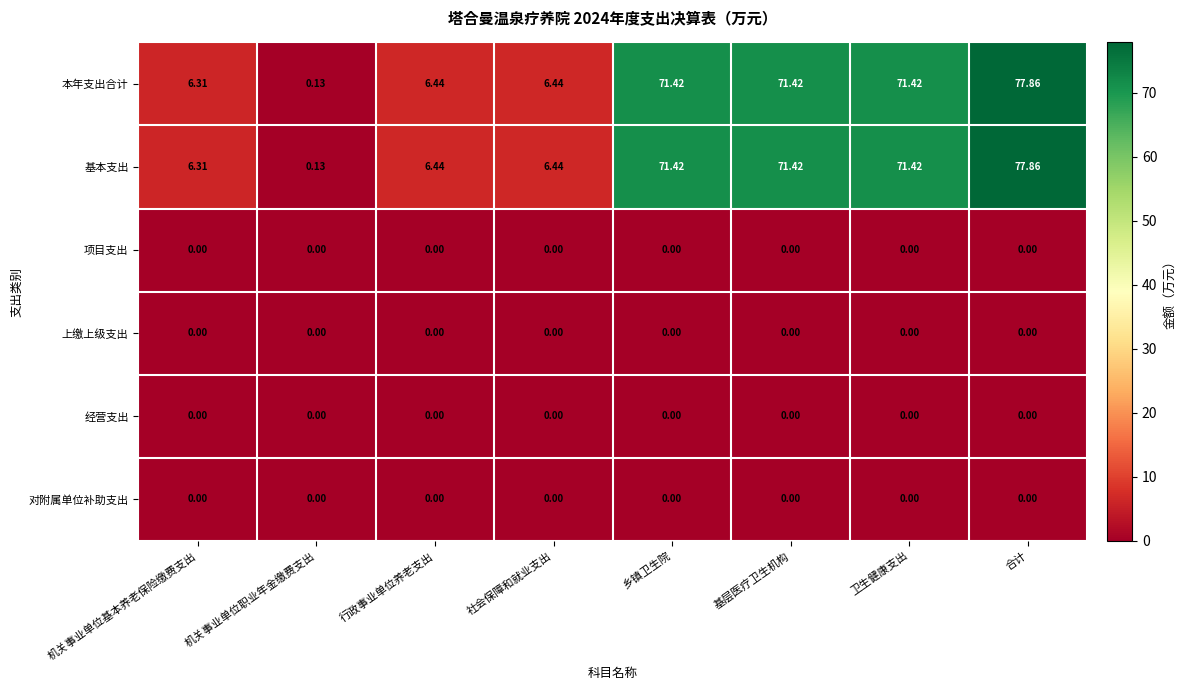

At which category does the chart reach its peak across all series?

合计